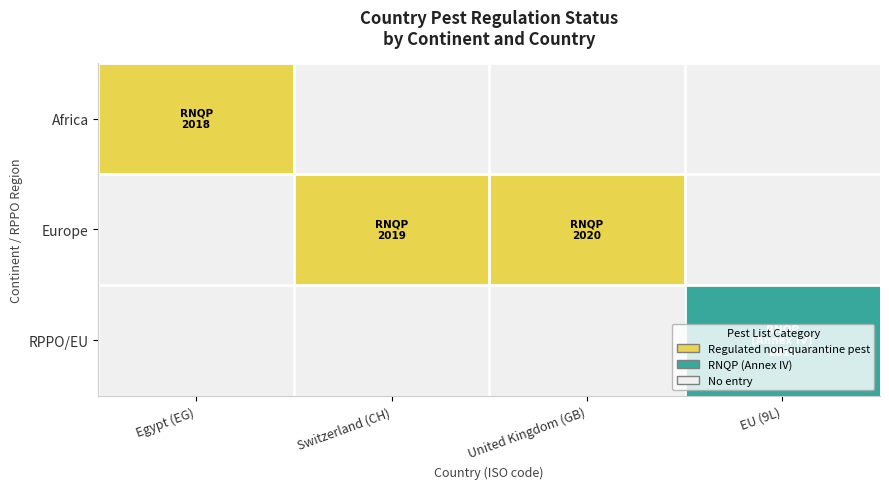

Rank the series by their maximum value, from highest to lowest.

RPPO/EU, Africa, Europe